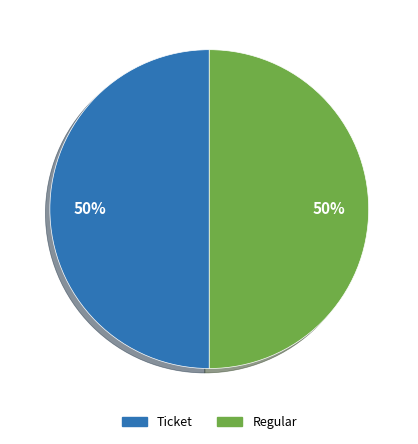

True or false: Regular accounts for 41% of the total.

False